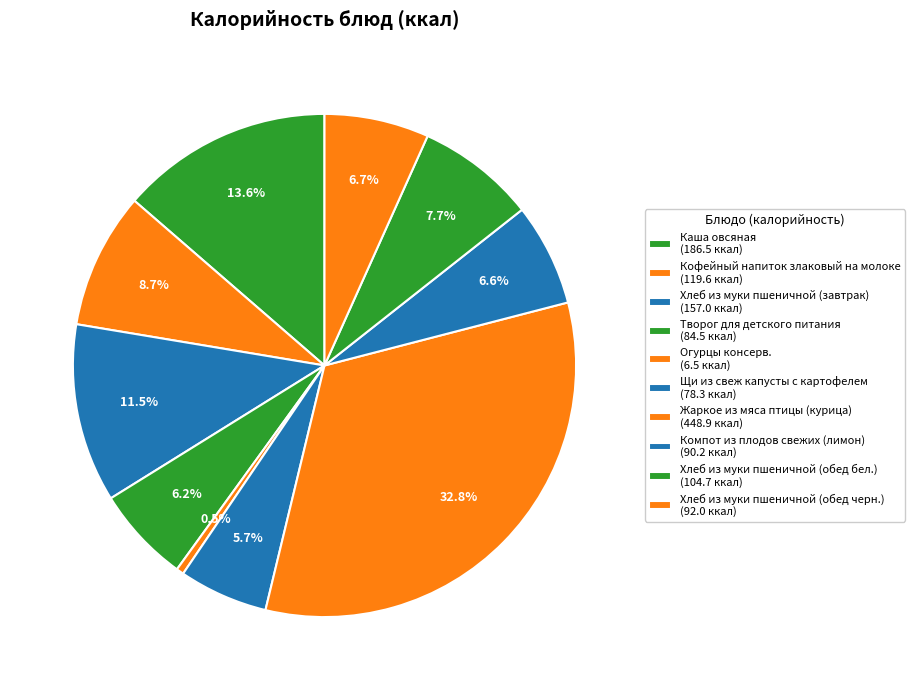

Rank the categories by value from lowest to highest.

Огурцы консерв., Щи из свеж капусты с картофелем, Творог для детского питания, Компот из плодов свежих (лимон), Хлеб из муки пшеничной (обед черн.), Хлеб из муки пшеничной (обед бел.), Кофейный напиток злаковый на молоке, Хлеб из муки пшеничной (завтрак), Каша овсяная, Жаркое из мяса птицы (курица)